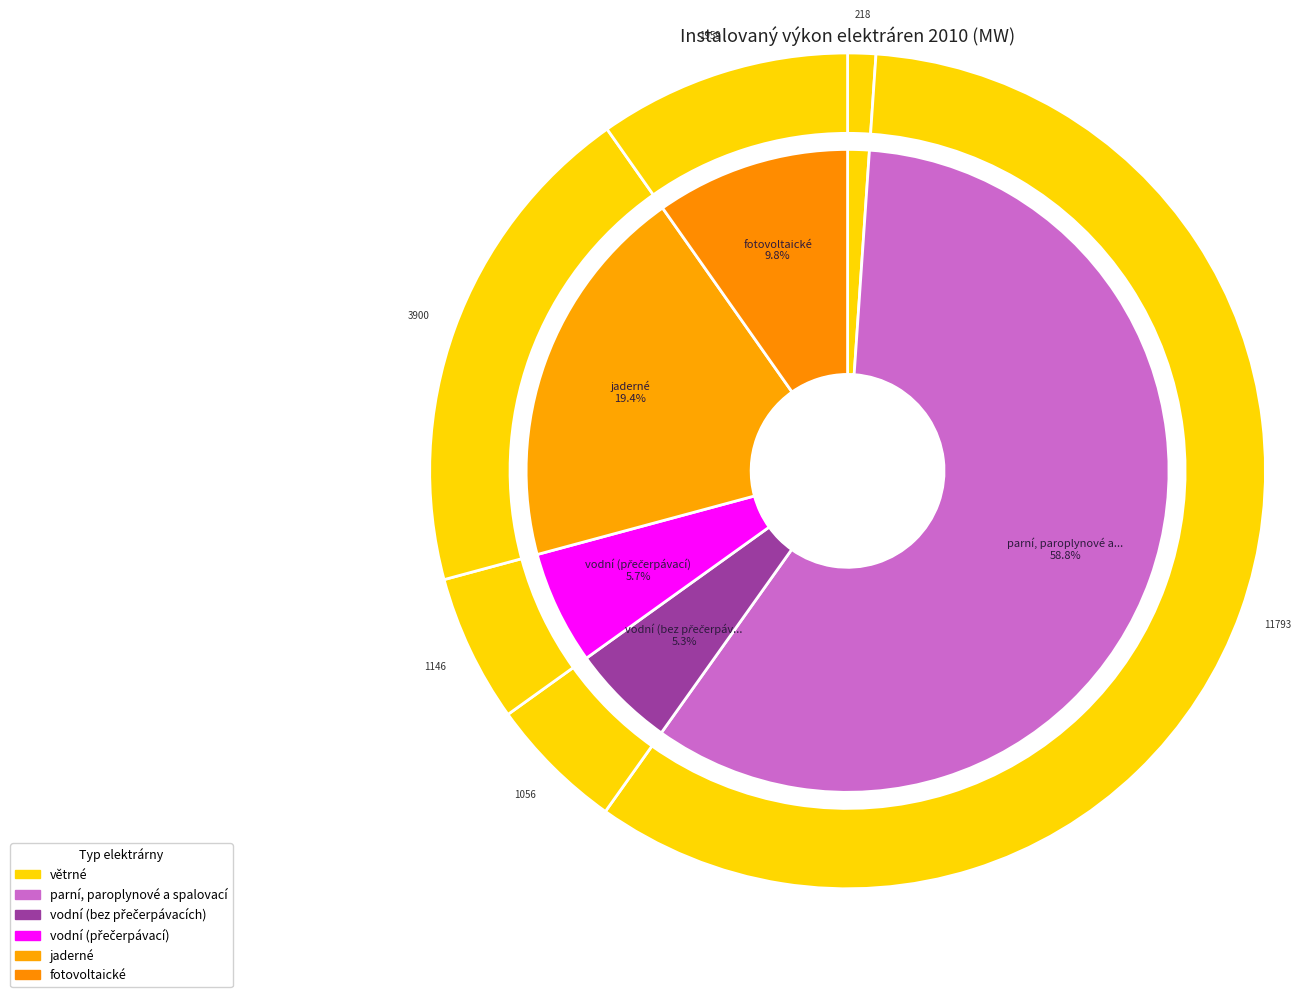

What is the total percentage of fotovoltaické and parní, paroplynové a spalovací?

68.5%